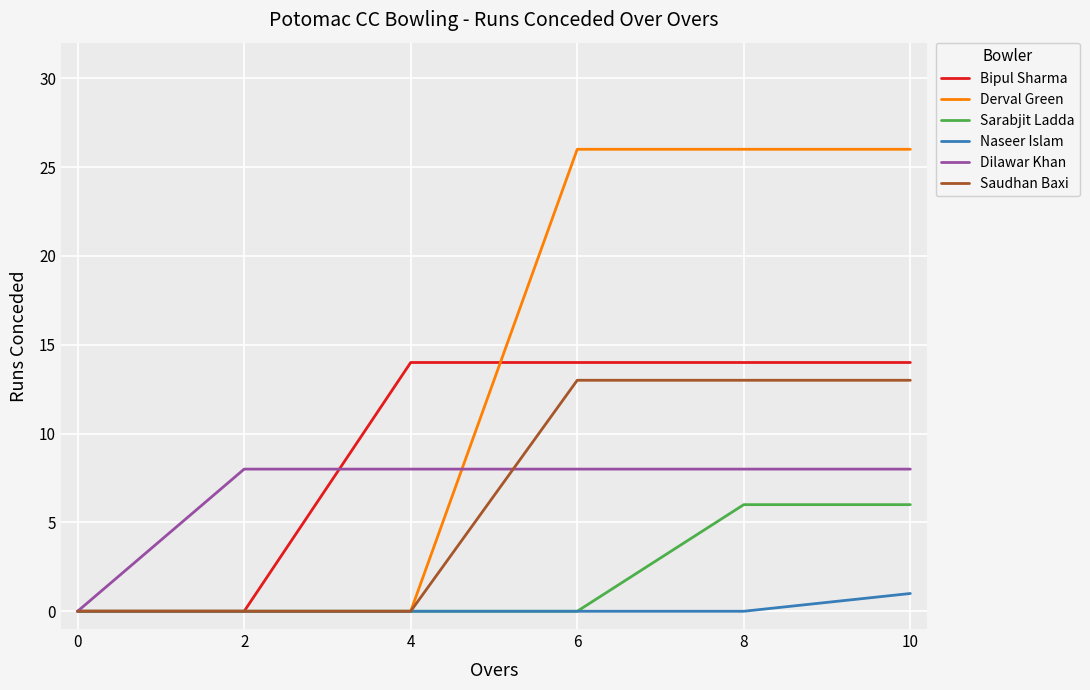

Which series has the largest total across all categories?

Derval Green